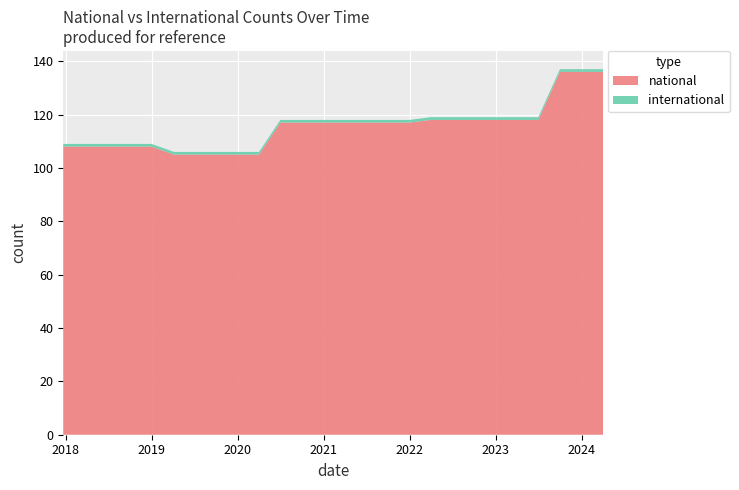

Reading left to right, what are all the values shown in this chart?

national: 2017-12-22=108	2018-04-09=108	2018-07-11=108	2018-09-28=108	2019-01-01=108	2019-04-06=105	2019-07-01=105	2019-10-09=105	2020-01-01=105	2020-04-01=105	2020-07-01=117	2020-10-01=117	2021-01-01=117	2021-04-01=117	2021-07-01=117	2021-10-01=117	2022-01-01=117	2022-04-01=118	2022-07-01=118	2022-10-01=118	2023-01-01=118	2023-04-01=118	2023-07-01=118	2023-10-01=136	2024-01-01=136	2024-04-01=136
international: 2017-12-22=1	2018-04-09=1	2018-07-11=1	2018-09-28=1	2019-01-01=1	2019-04-06=1	2019-07-01=1	2019-10-09=1	2020-01-01=1	2020-04-01=1	2020-07-01=1	2020-10-01=1	2021-01-01=1	2021-04-01=1	2021-07-01=1	2021-10-01=1	2022-01-01=1	2022-04-01=1	2022-07-01=1	2022-10-01=1	2023-01-01=1	2023-04-01=1	2023-07-01=1	2023-10-01=1	2024-01-01=1	2024-04-01=1